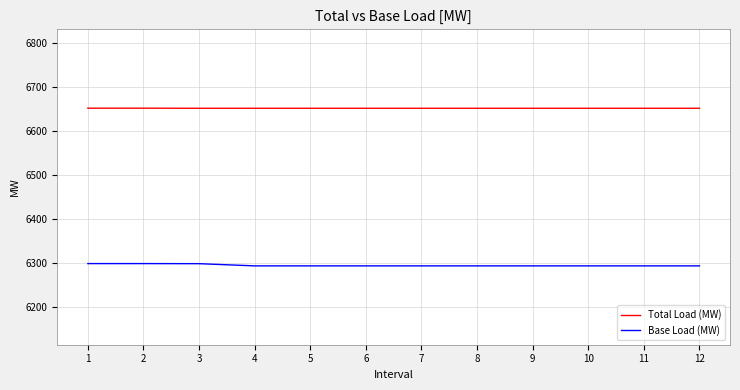

Rank the series at 10 from lowest to highest value.

Base Load (MW), Total Load (MW)